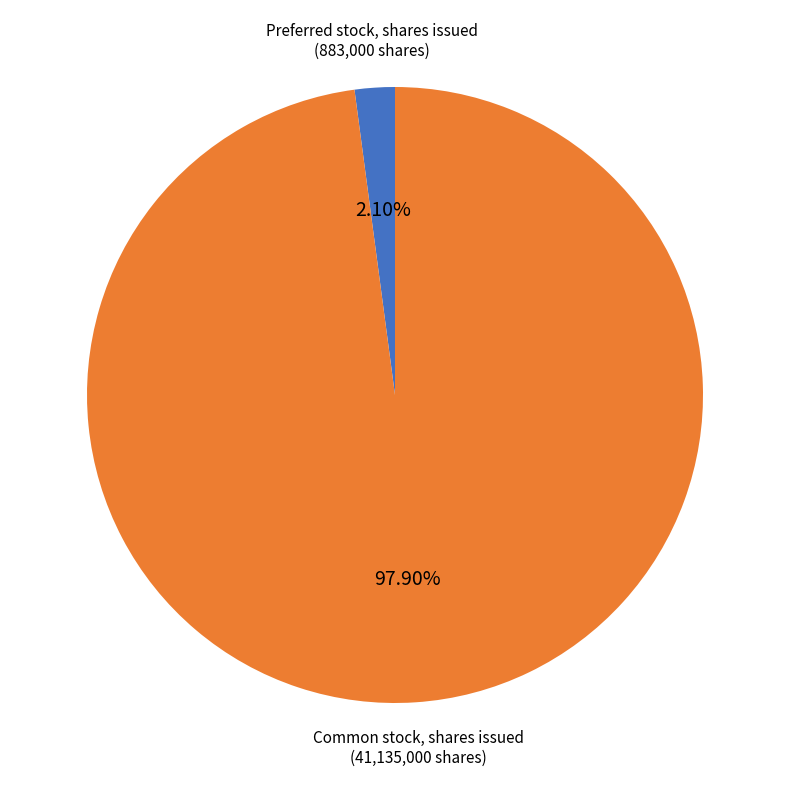

How many slices are in this pie chart?

2